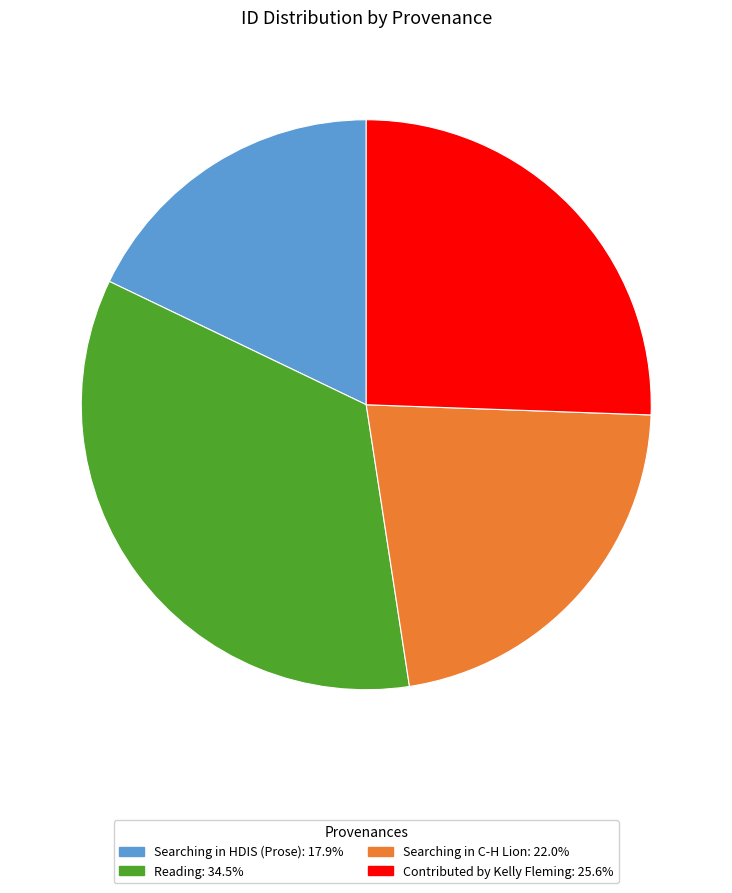

Is there a majority slice in this chart?

No